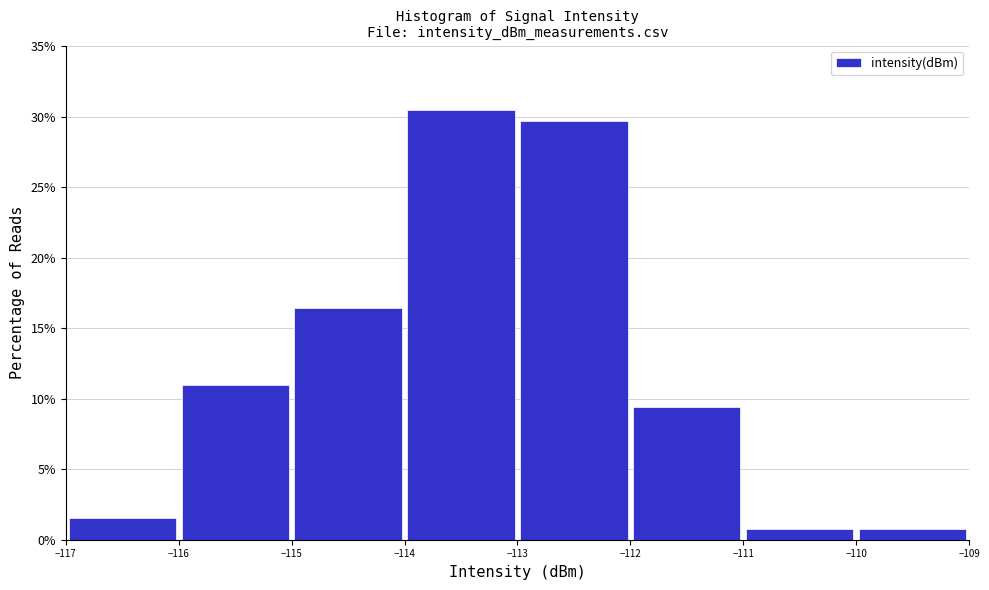

Reading left to right, transcribe this chart: for each bar, give the range it covers on the x-axis and its height. The values are not printed on the chart, so give them approximately, as read against the axis.

-117 to -116: 1.5
-116 to -115: 11.0
-115 to -114: 16.5
-114 to -113: 30.5
-113 to -112: 29.5
-112 to -111: 9.5
-111 to -110: 1.0
-110 to -109: 1.0